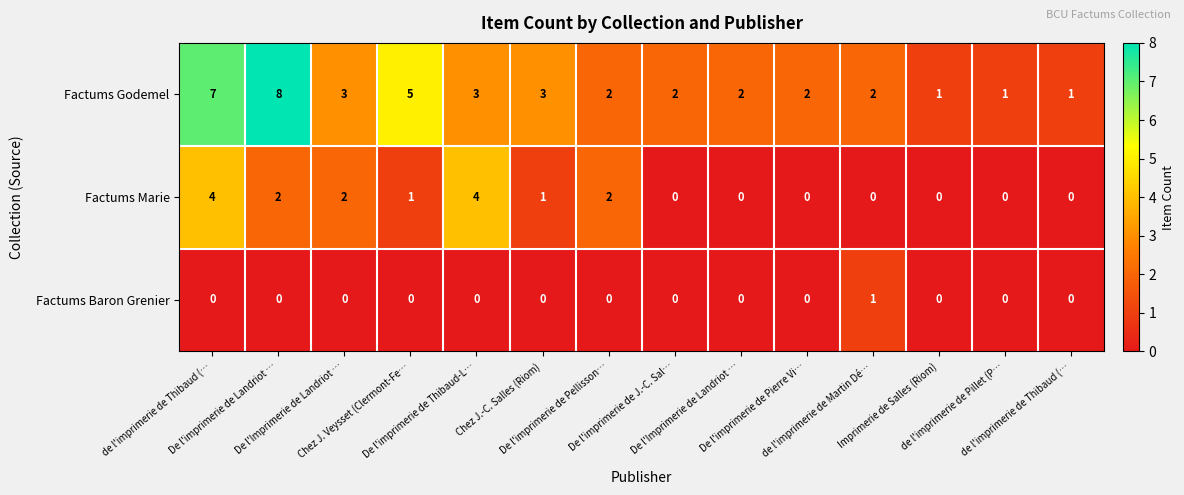

At which category is the sum across all series the highest?

de l'imprimerie de Thibaud (…